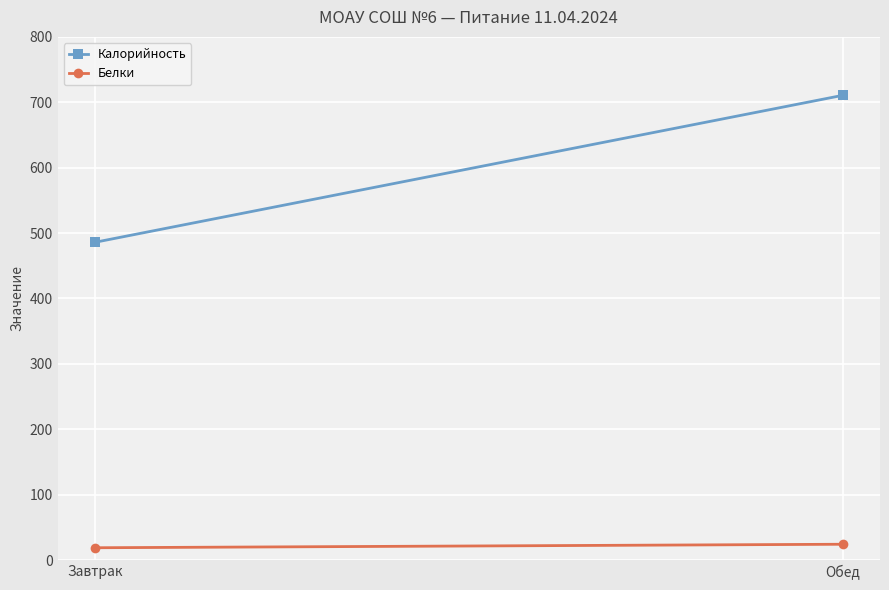

How many lines are shown in the chart?

2